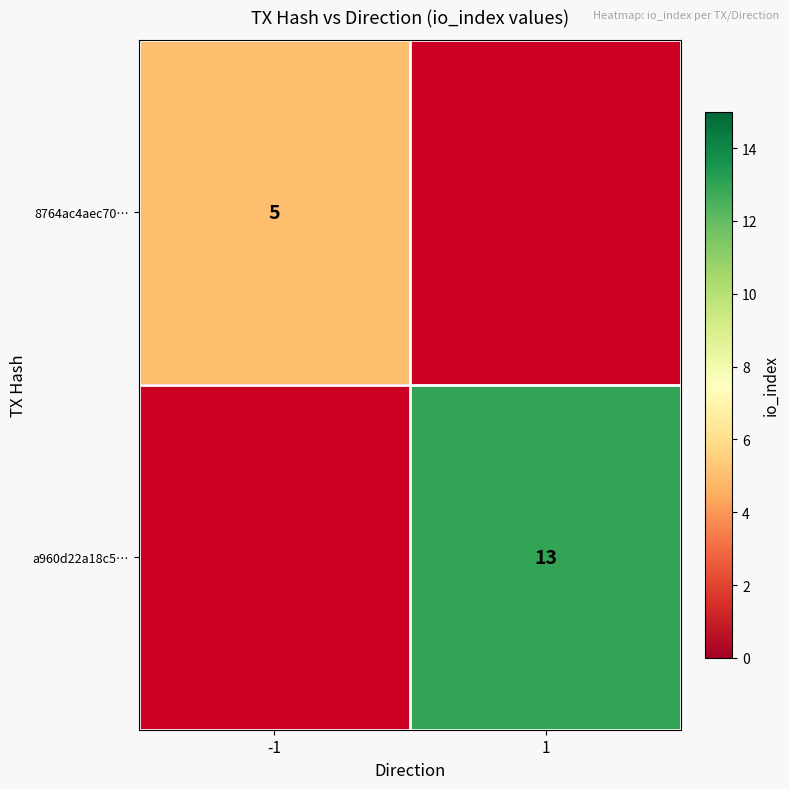

The 8764ac4aec70… series shows 3 at -1. True or false?

False